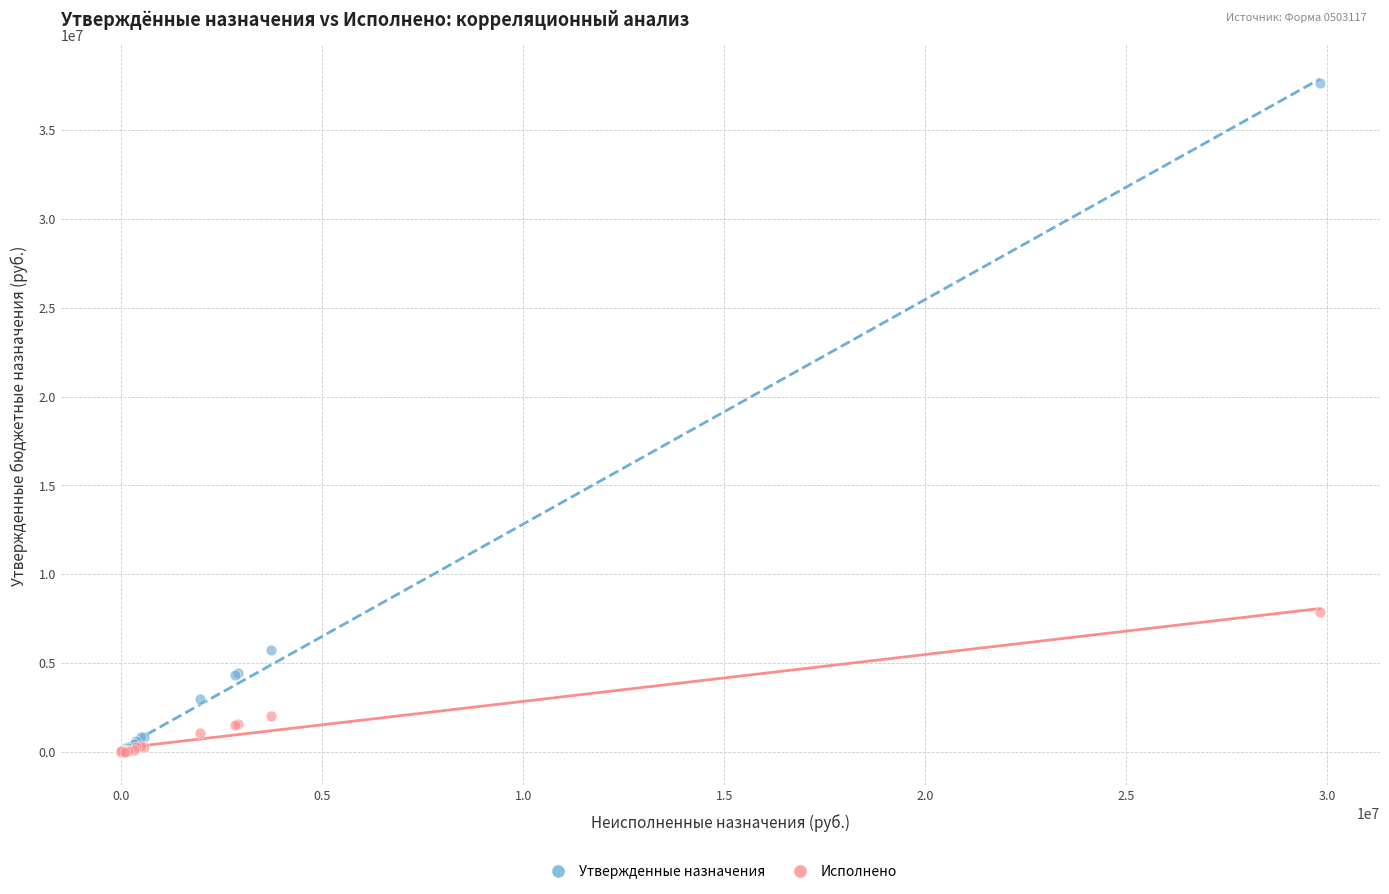

Across all series, what Y value is closest to 18830682?

7842132.1